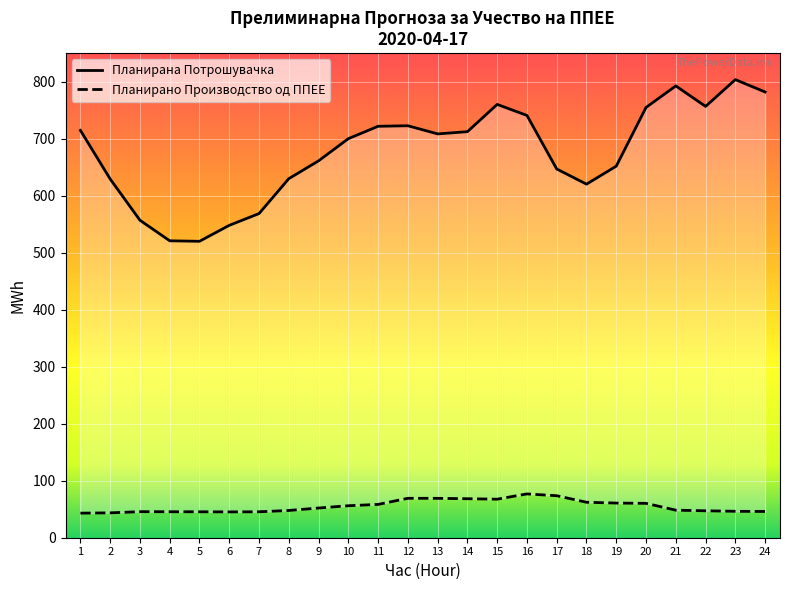

True or false: Планирана Потрошувачка and Планирано Производство од ППЕЕ intersect in this chart.

False